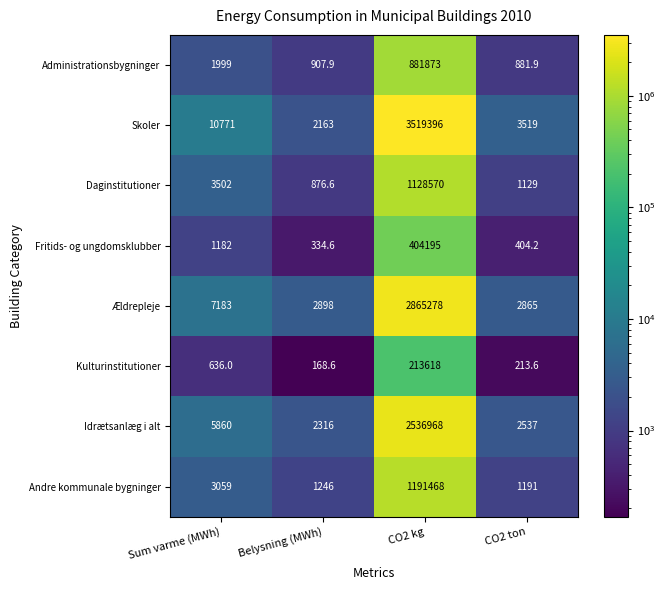

At Sum varme (MWh), list the series in order from smallest to largest.

Kulturinstitutioner, Fritids- og ungdomsklubber, Administrationsbygninger, Andre kommunale bygninger, Daginstitutioner, Idrætsanlæg i alt, Ældrepleje, Skoler